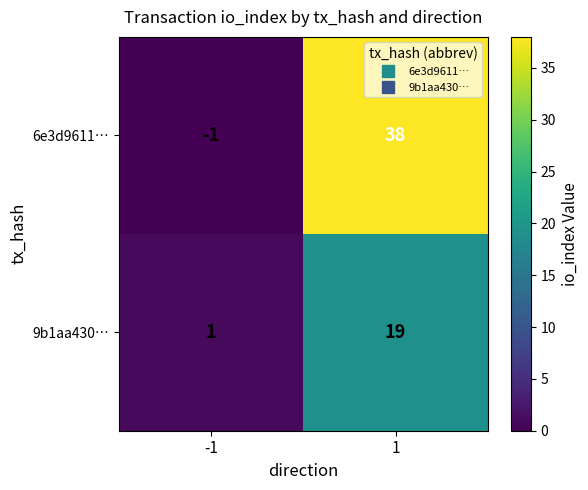

Between -1 and 1, which series saw the biggest shift?

6e3d9611…